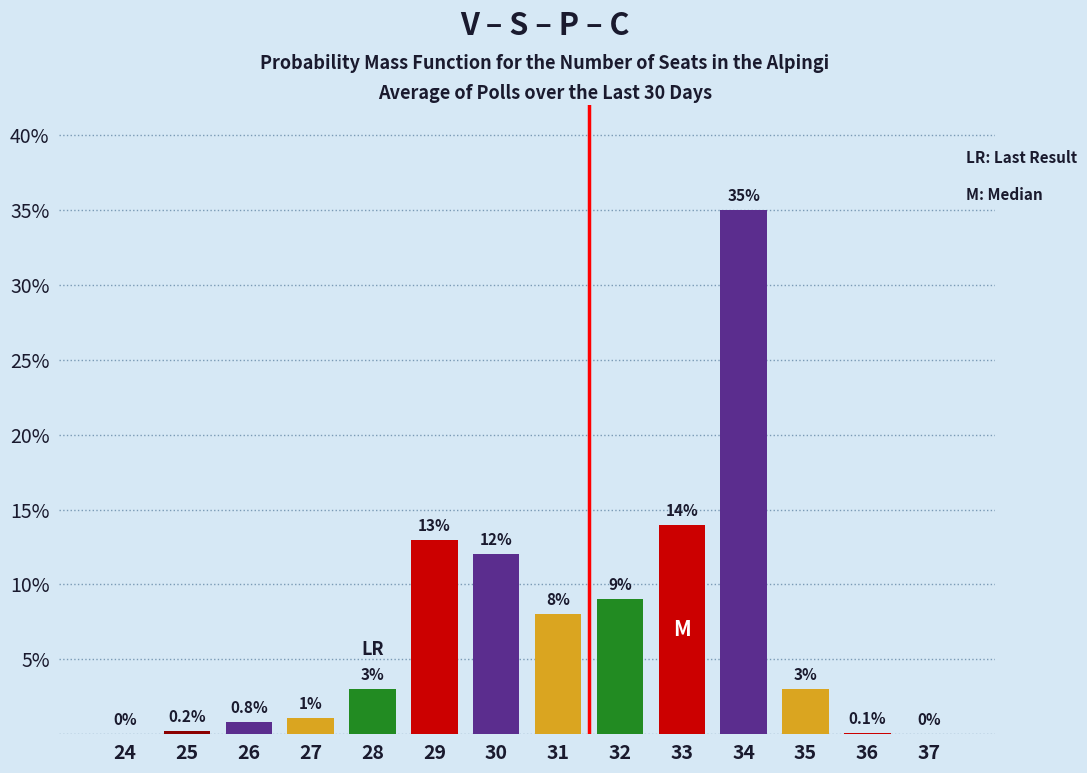

Reading left to right, what are all the values shown in this chart?

24=0.0	25=0.2	26=0.8	27=1.1	28=3.0	29=13.0	30=12.0	31=8.0	32=9.0	33=14.0	34=35.0	35=3.0	36=0.1	37=0.0